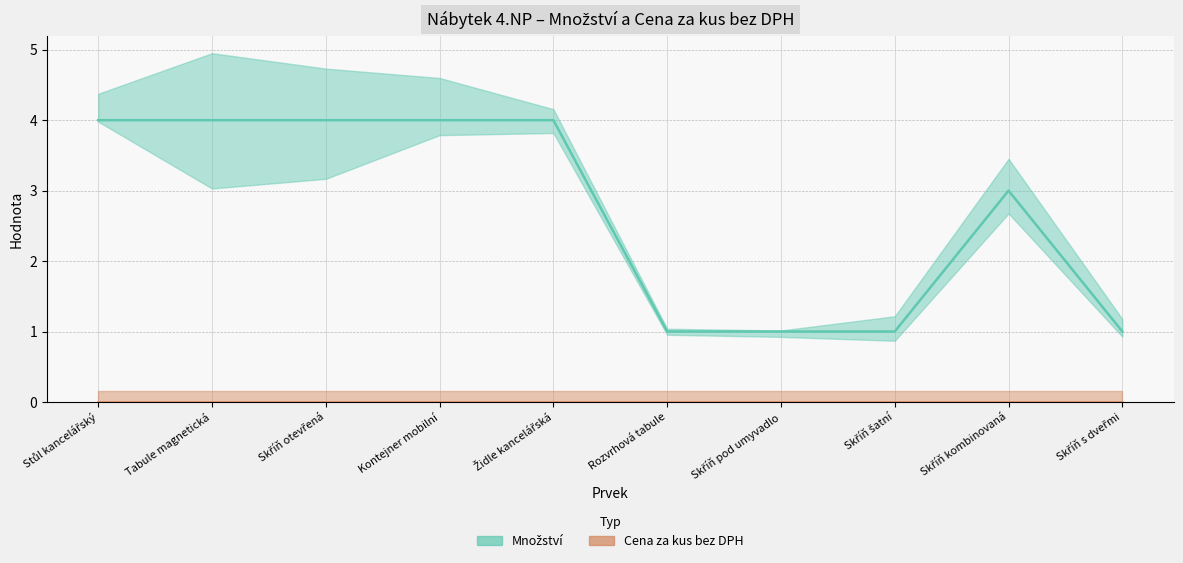

Count the values in the range 1 to 4.

10